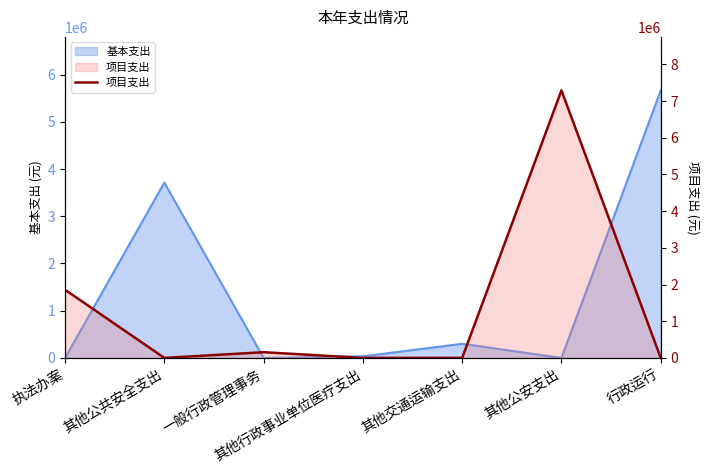

Count the number of values greater than 0.

3